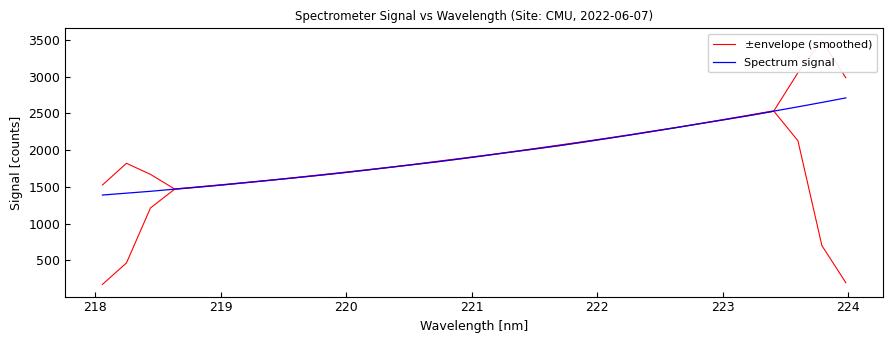

How many values in the Spectrum signal series exceed 1927?

16